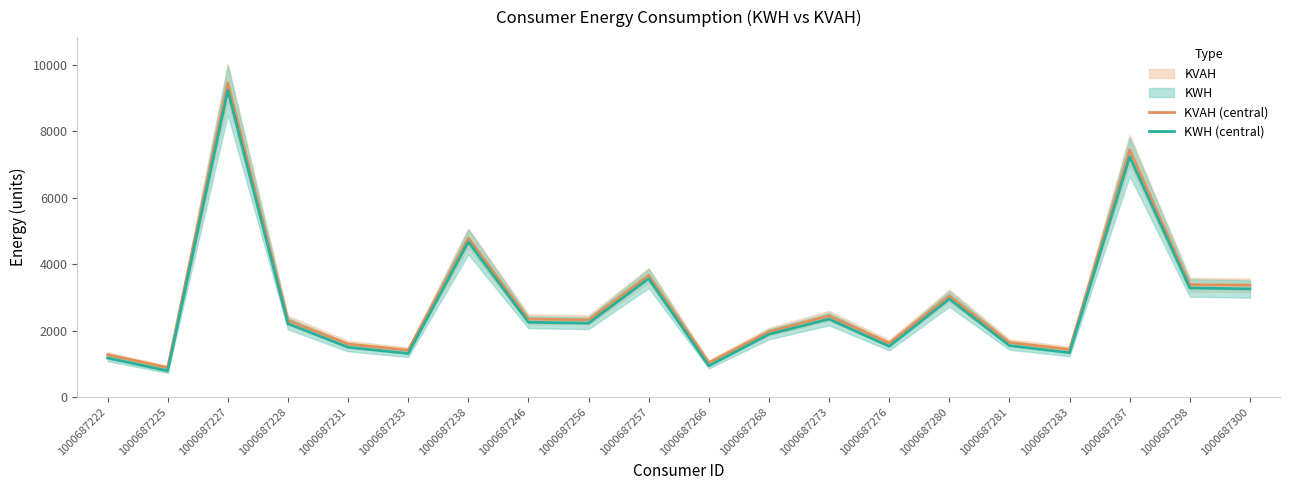

What is the value of the KVAH (central) point at the 15th from the left?

3045.8